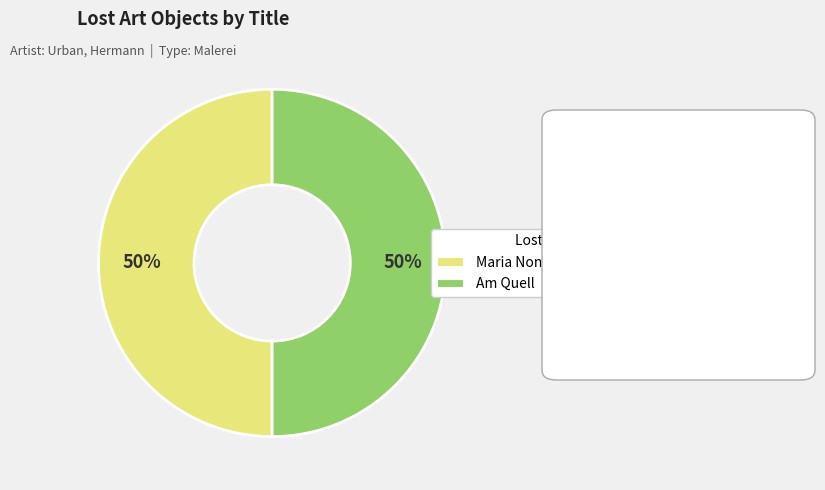

Is the sum of Maria Nonna and Am Quell greater than half?

Yes